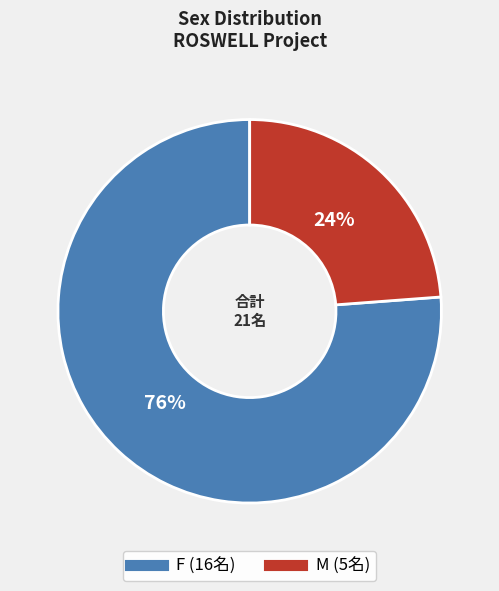

Approximately how many times larger is the value at F compared to M?

3.2